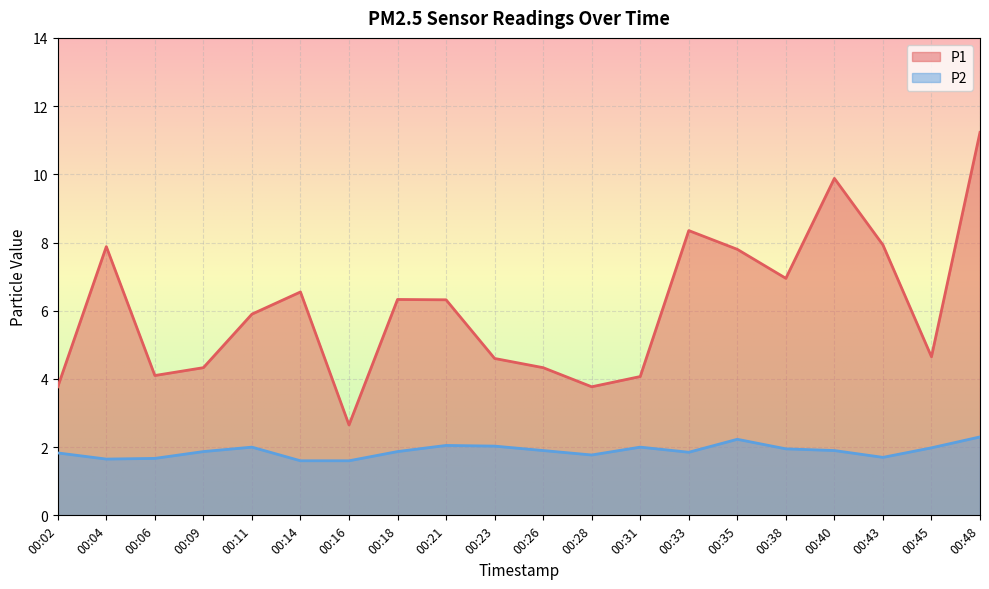

Between 00:02 and 00:04, which series saw the biggest shift?

P1